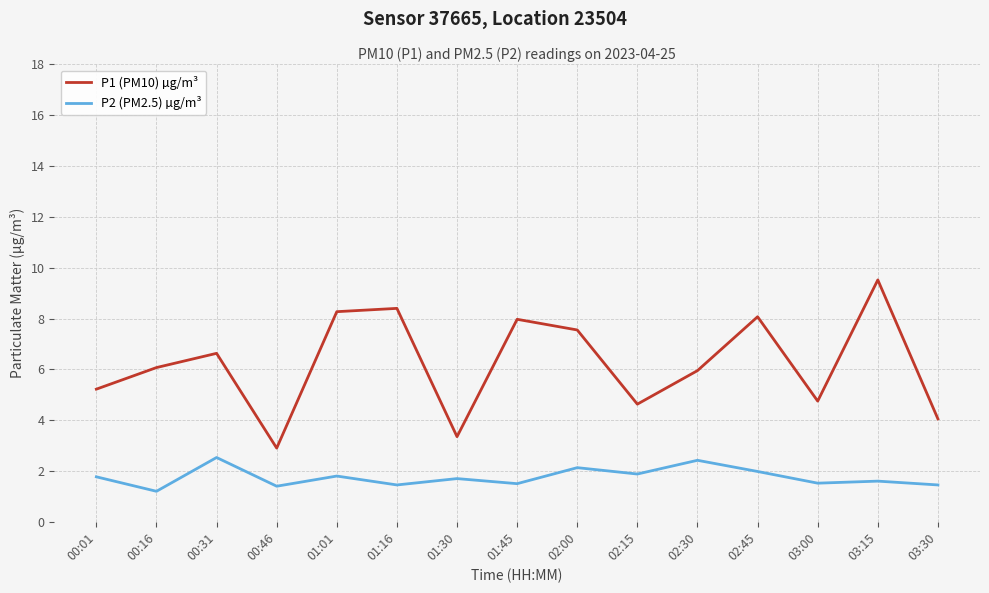

What is the smallest value displayed?

1.2